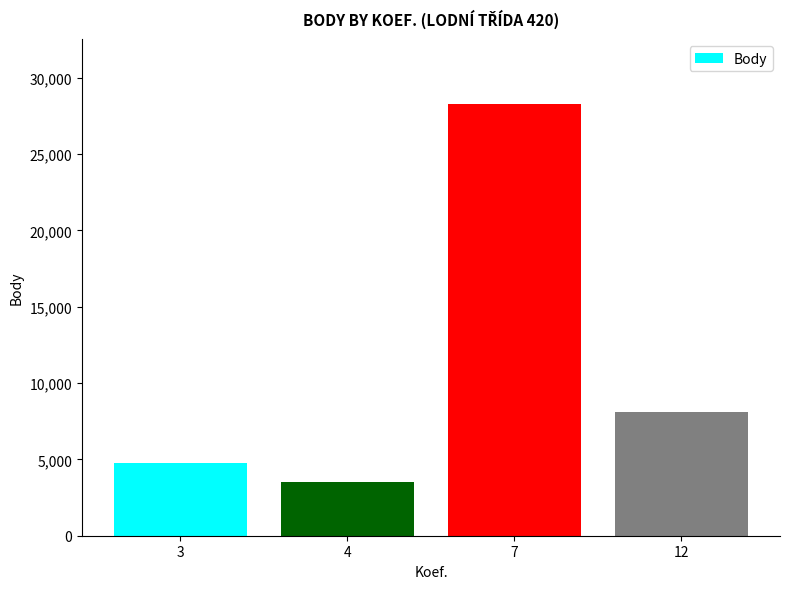

What is the greatest value displayed?

28287